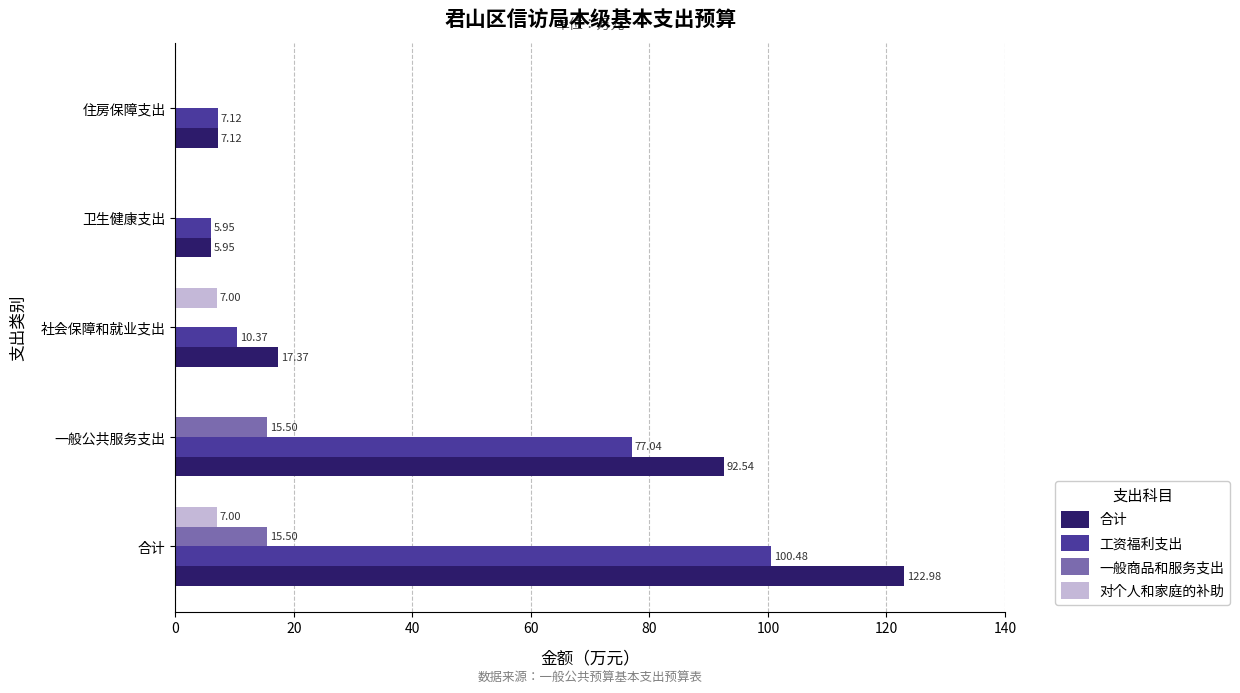

At which label is 工资福利支出 closest to 53?

一般公共服务支出